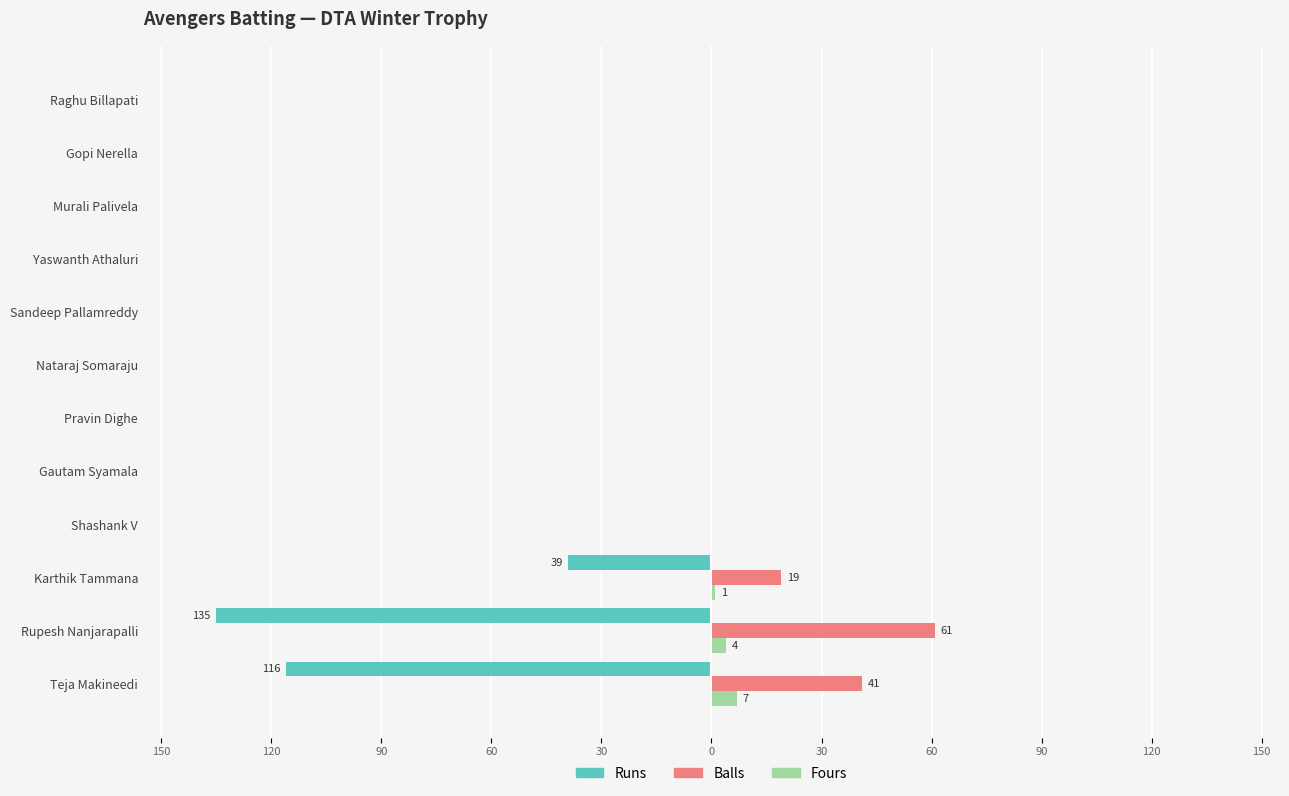

Count the Fours values in the range 0 to 1.

10